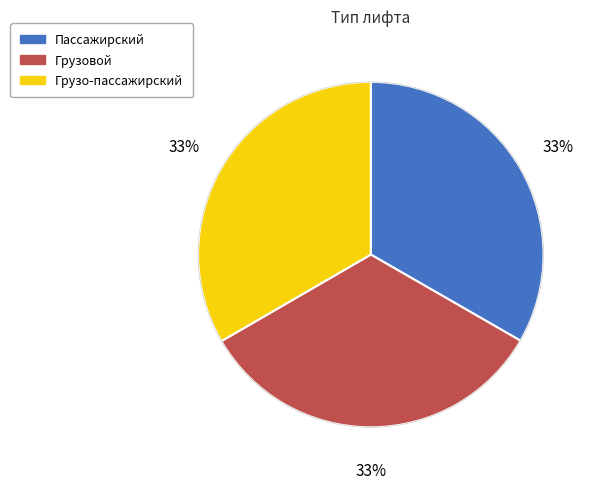

What is the ratio of the value at Пассажирский to the value at Грузовой?

1.0